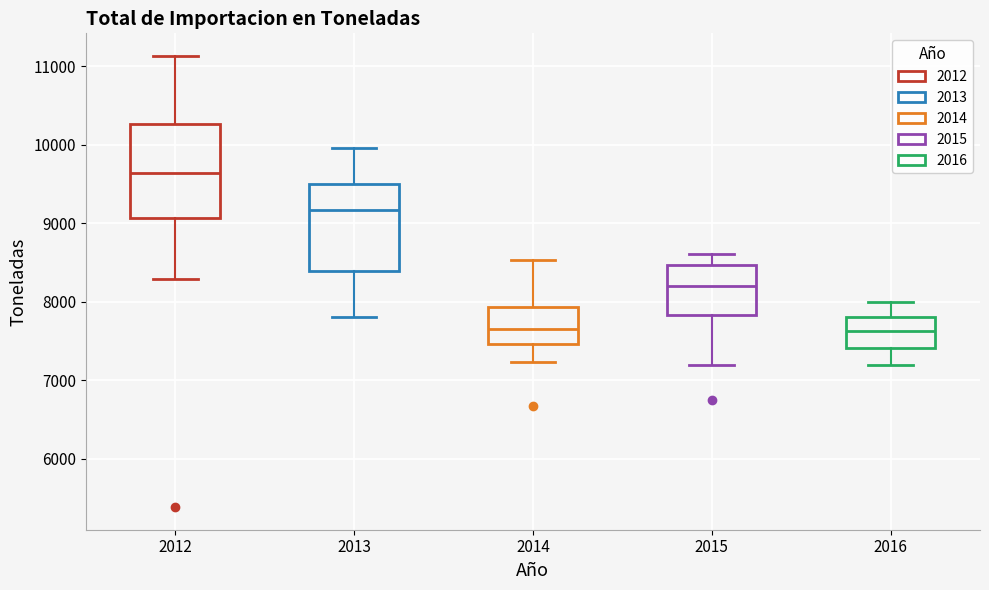

Reading left to right, read every box against the y-axis: the position of its median line, the range the box covers, and the ends of its whiskers. The values are not printed on the chart, so give them approximately, as read against the axis.

2012: median 9600, box 9100 to 10300, whiskers 8300 to 11100
2013: median 9200, box 8400 to 9500, whiskers 7800 to 10000
2014: median 7600, box 7500 to 7900, whiskers 7200 to 8500
2015: median 8200, box 7800 to 8500, whiskers 7200 to 8600
2016: median 7600, box 7400 to 7800, whiskers 7200 to 8000